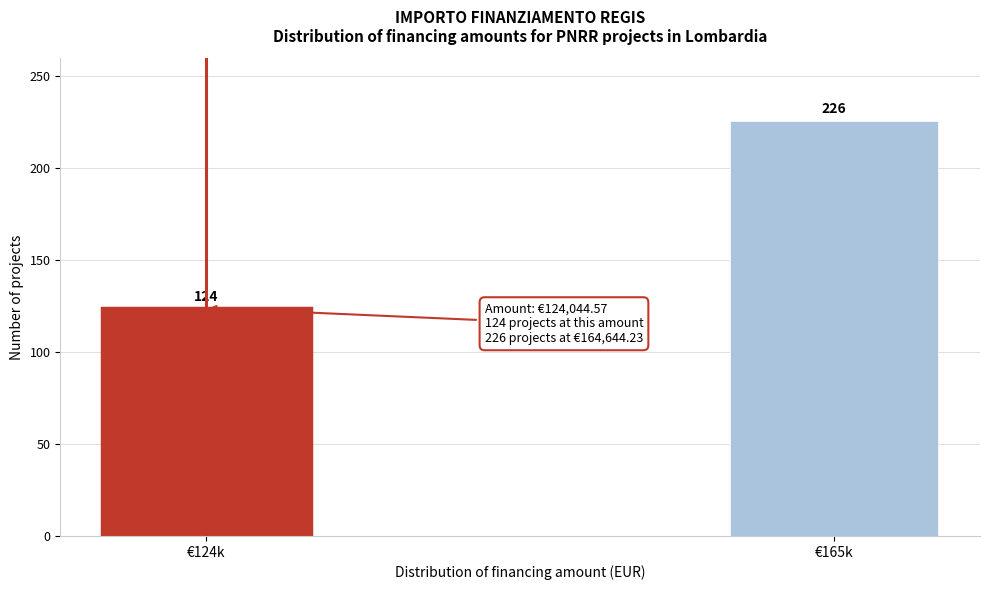

Reading left to right, extract all data points from this chart.

124	226